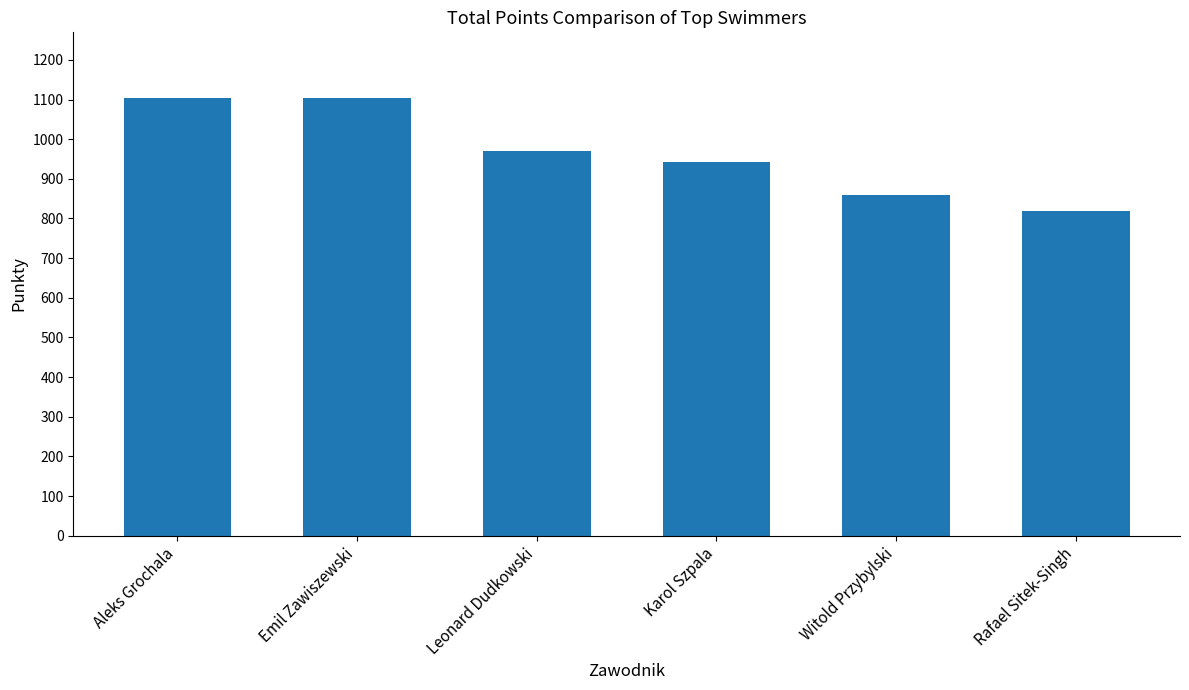

Count the number of categories in the chart.

6